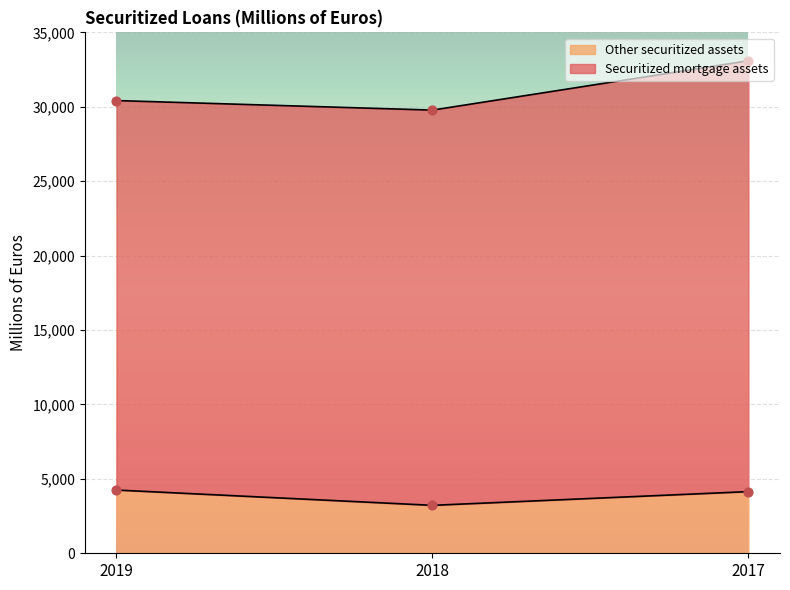

Approximately how many times larger is the value at 2017 compared to 2018?

1.3